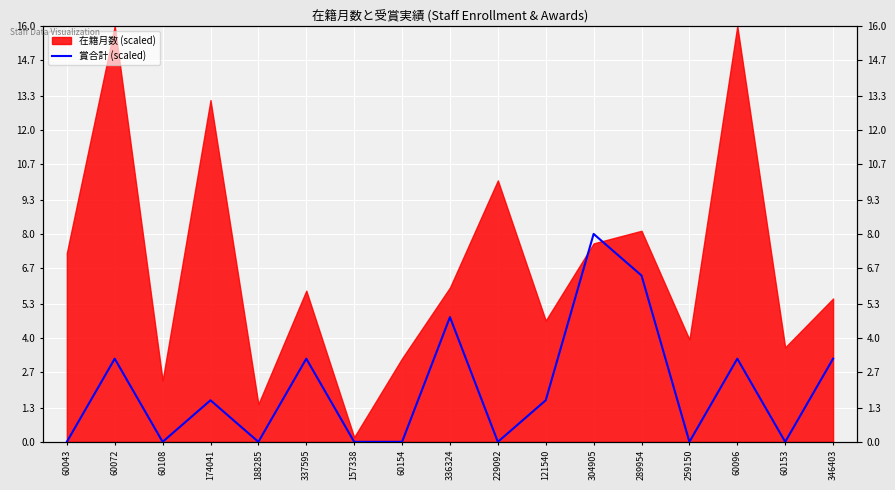

The chart shows a value of -5.1 at 60043. True or false?

False